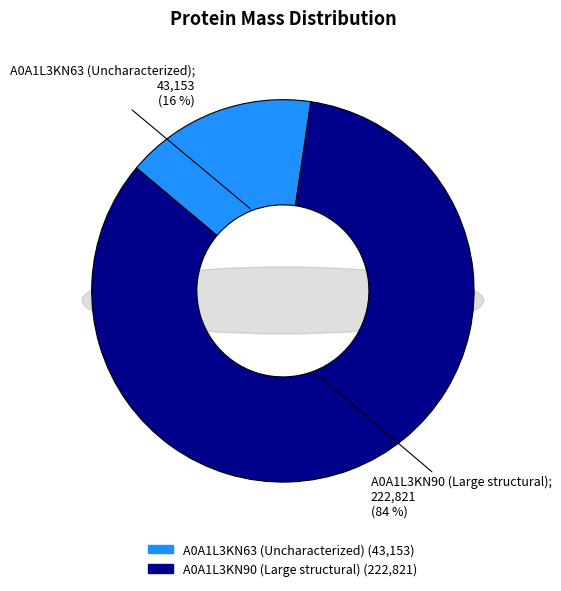

The A0A1L3KN63 (Uncharacterized) slice represents 16% of the pie. True or false?

True